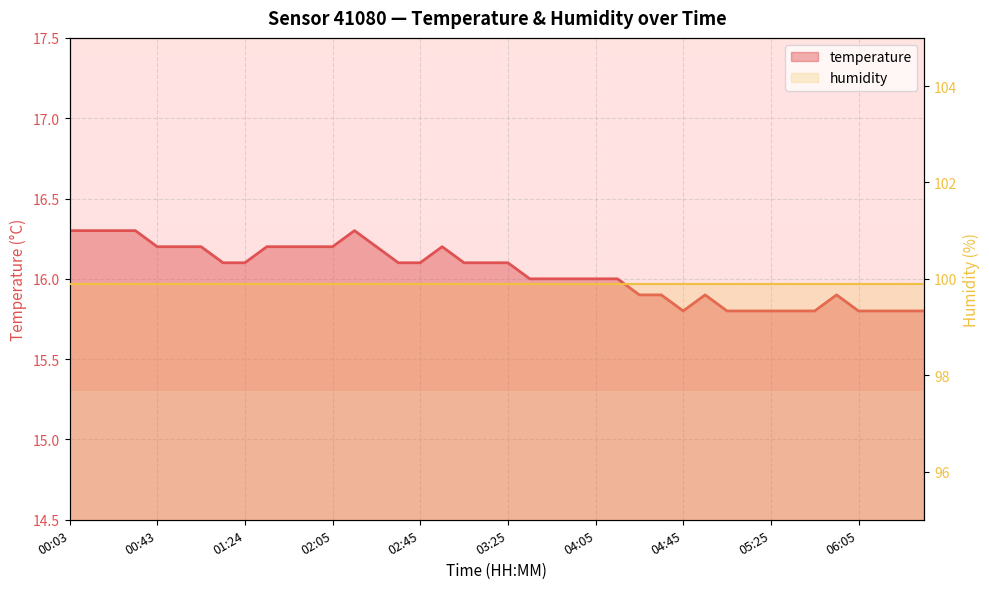

Reading left to right, extract all data points from this chart.

temperature: 16.3	16.3	16.3	16.3	16.2	16.2	16.2	16.1	16.1	16.2	16.2	16.2	16.2	16.3	16.2	16.1	16.1	16.2	16.1	16.1	16.1	16.0	16.0	16.0	16.0	16.0	15.9	15.9	15.8	15.9	15.8	15.8	15.8	15.8	15.8	15.9	15.8	15.8	15.8	15.8
humidity: 99.9	99.9	99.9	99.9	99.9	99.9	99.9	99.9	99.9	99.9	99.9	99.9	99.9	99.9	99.9	99.9	99.9	99.9	99.9	99.9	99.9	99.9	99.9	99.9	99.9	99.9	99.9	99.9	99.9	99.9	99.9	99.9	99.9	99.9	99.9	99.9	99.9	99.9	99.9	99.9